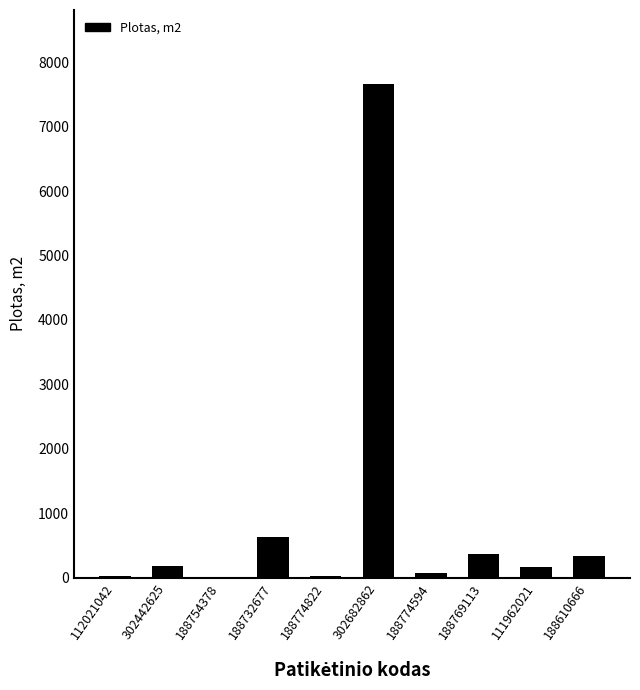

What is the greatest value displayed?

7661.4